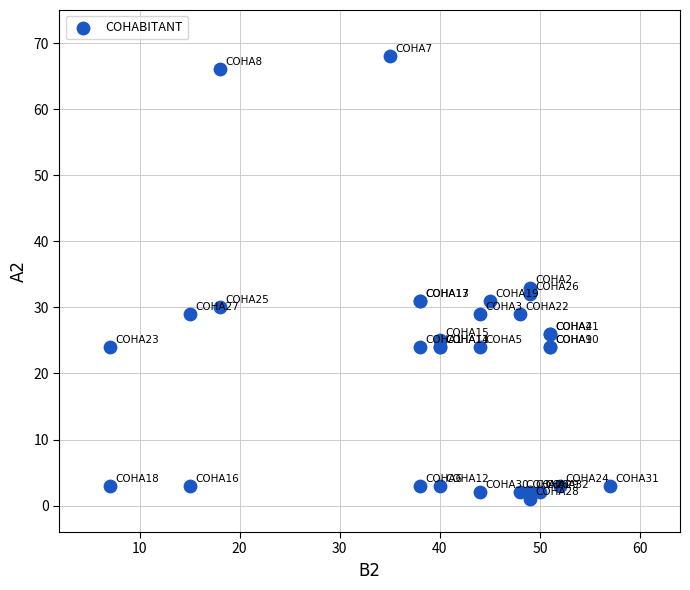

What Y value in the scatter plot is closest to 34?

33